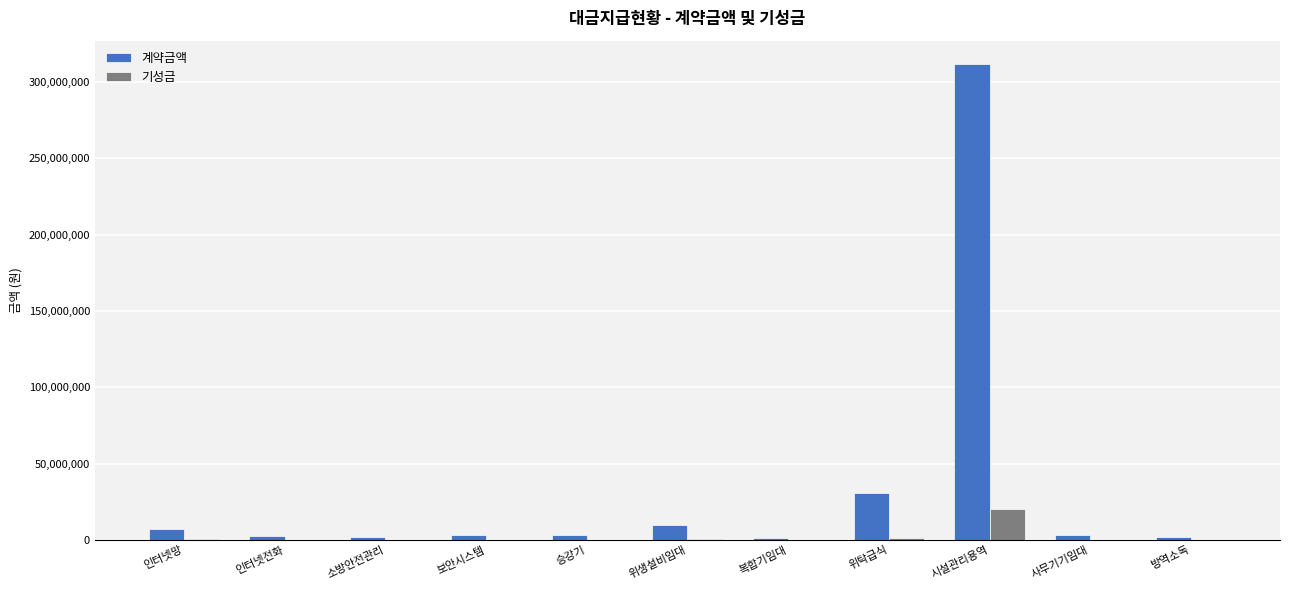

What is the highest value of the 계약금액 series?

311484000